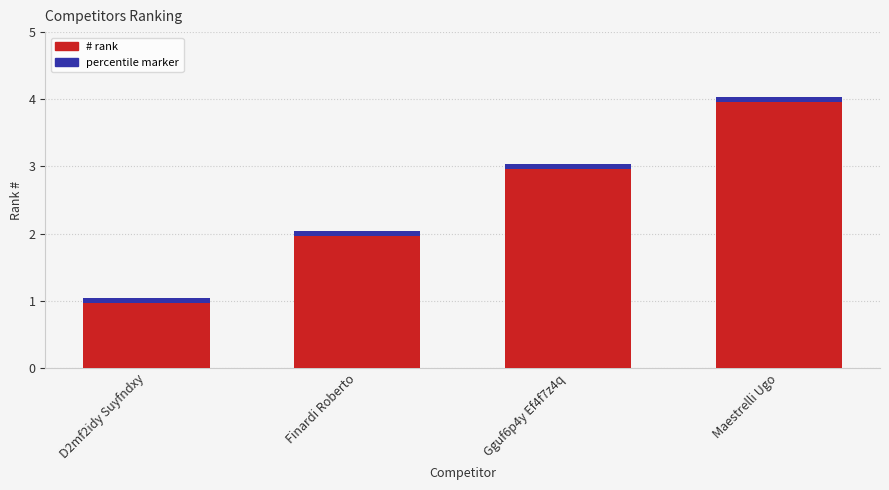

The chart shows a value of 1 at D2mf2idy Suyfndxy. True or false?

False